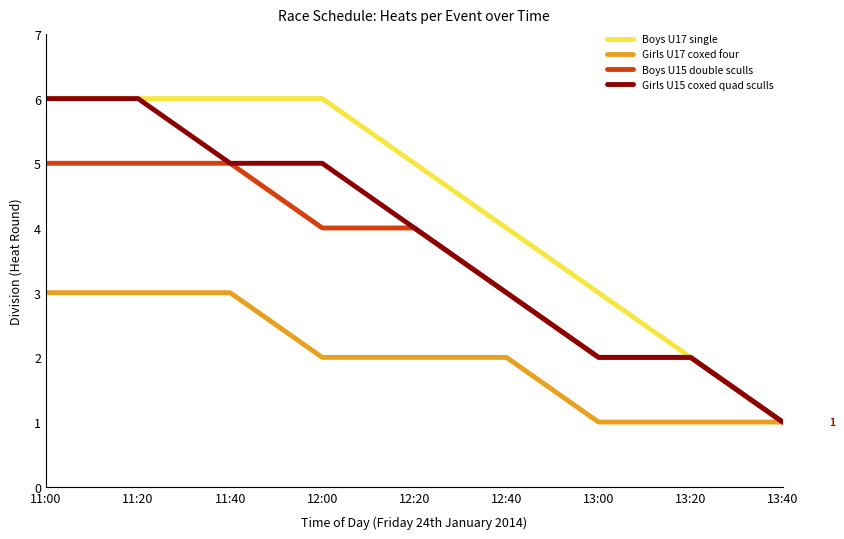

The value of Girls U17 coxed four at 13:20 is 1. True or false?

True